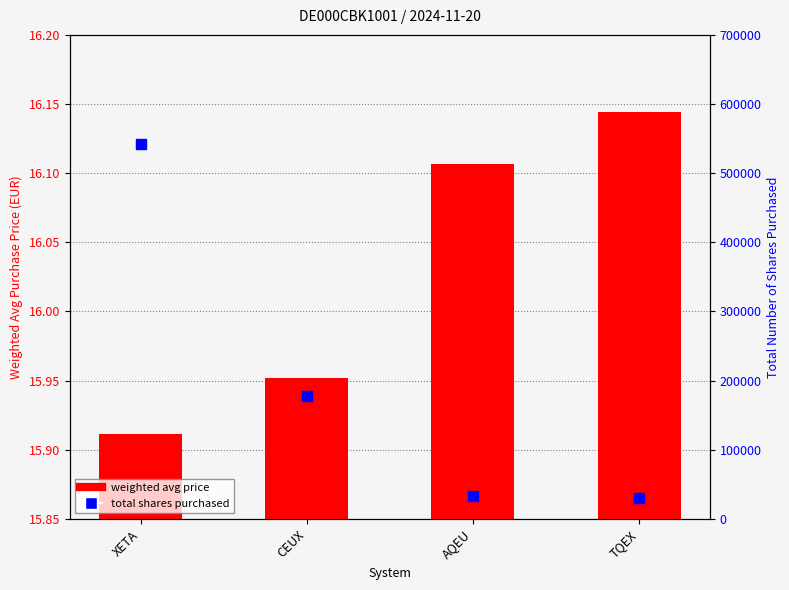

What is the total value across all series at TQEX?

30686.1